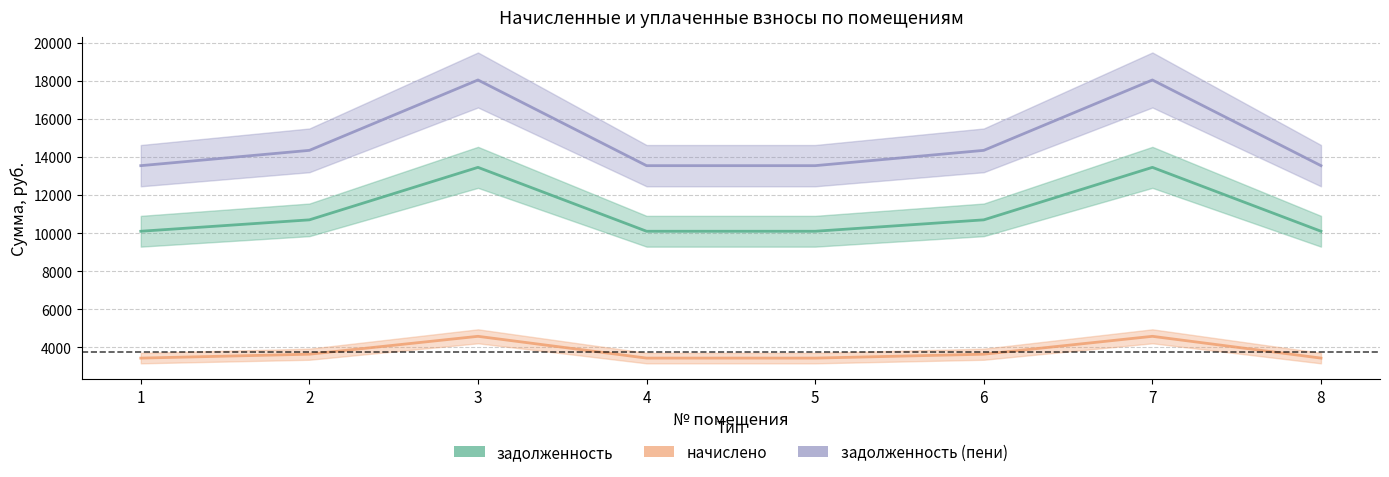

Does the chart display data point markers on the line(s)?

No